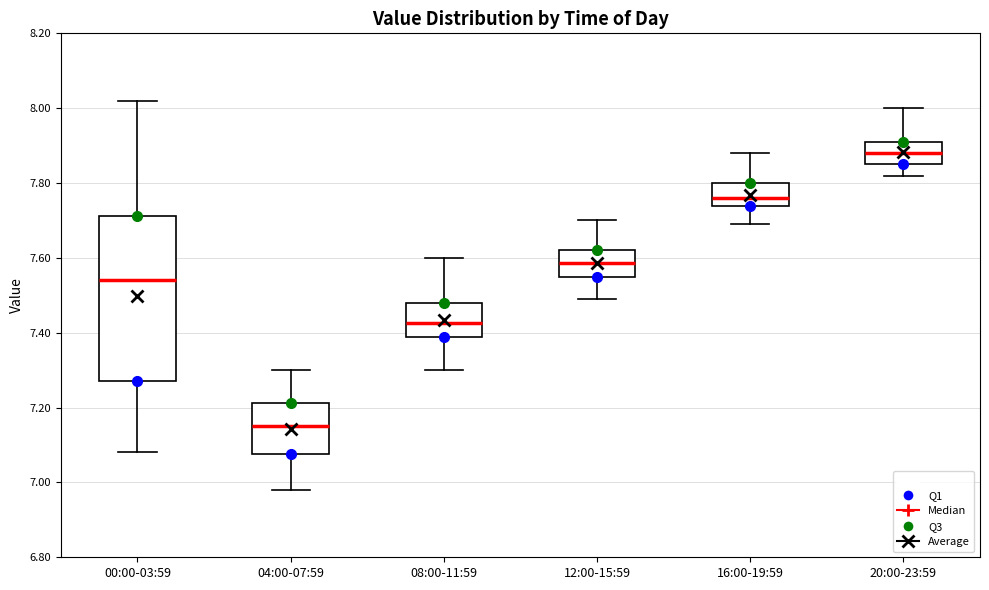

Which box has the lowest median line?

04:00-07:59